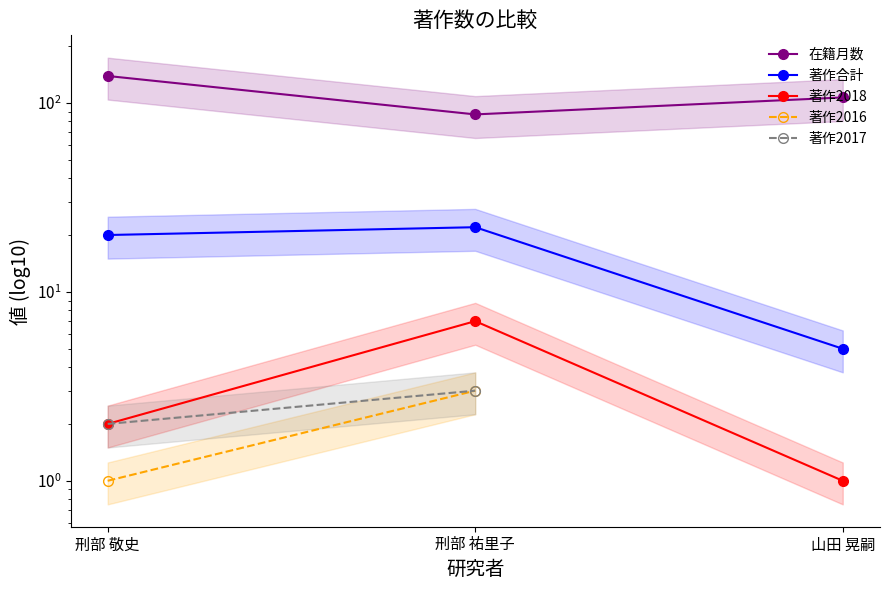

What is the label of the 3rd point from the right?

刑部 敬史